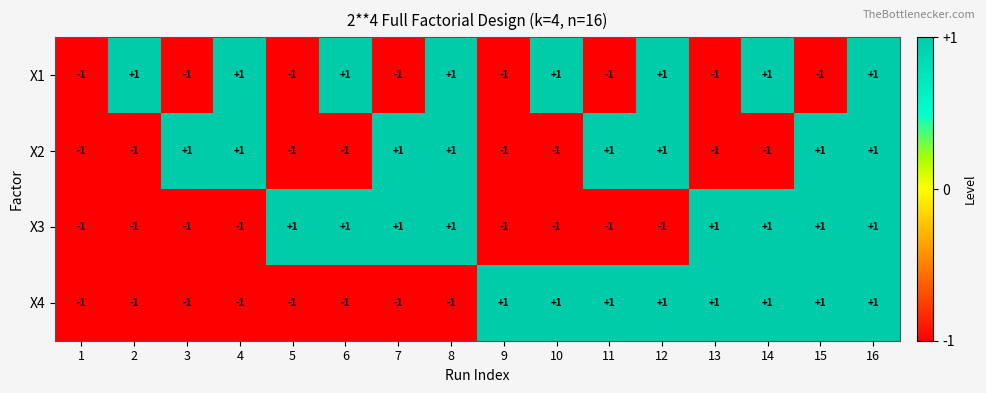

At which category is the sum across all series the highest?

16